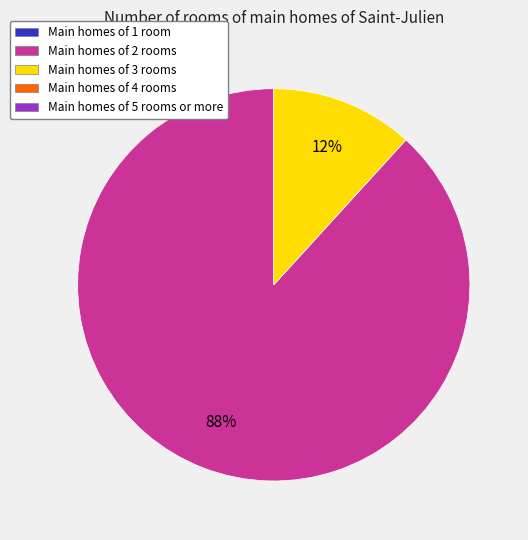

To the nearest percent, what is the average slice percentage?

50%